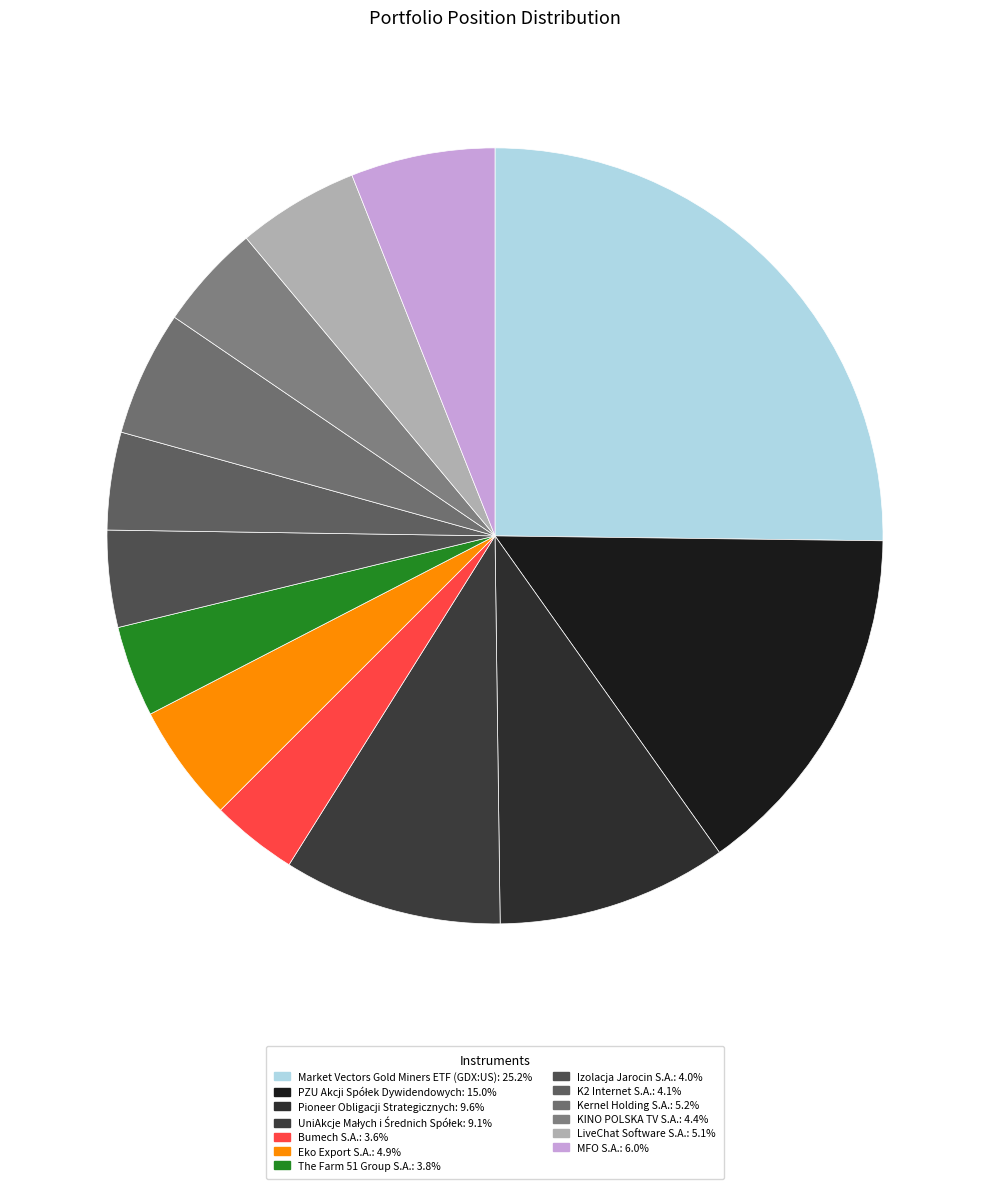

The Bumech S.A. slice represents 4% of the pie. True or false?

True